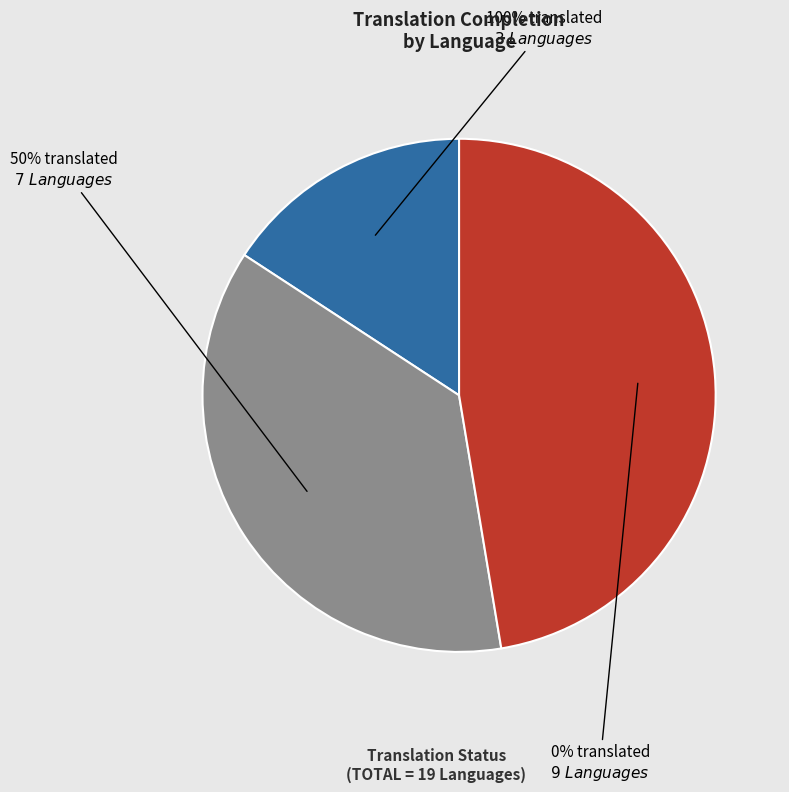

Does Italian account for over 50% of the chart?

No